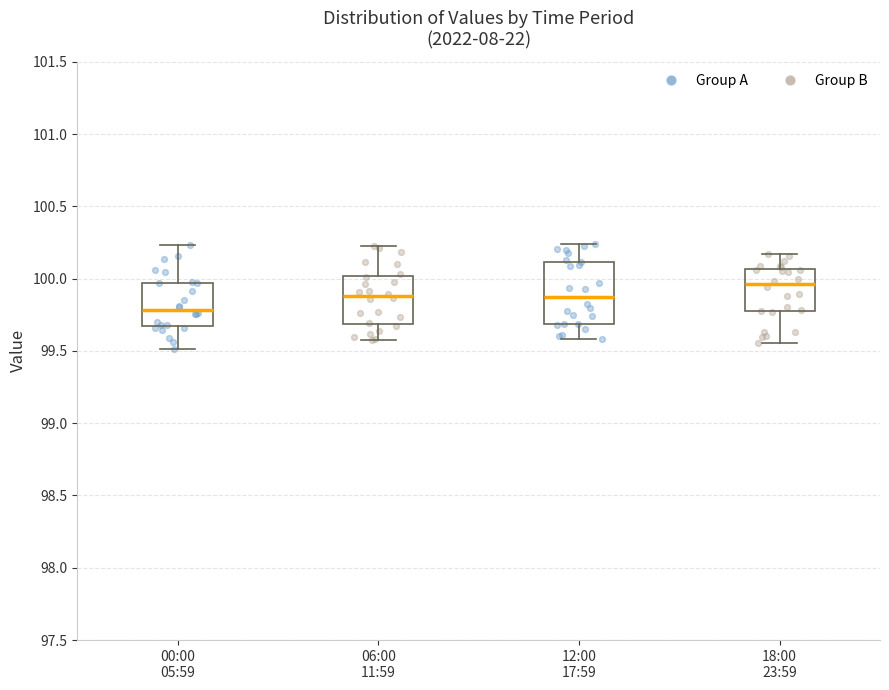

Where is the lower edge of the box for 06:00 11:59 on the y-axis? The values are not printed on the chart, so give them approximately, as read against the axis.

99.70